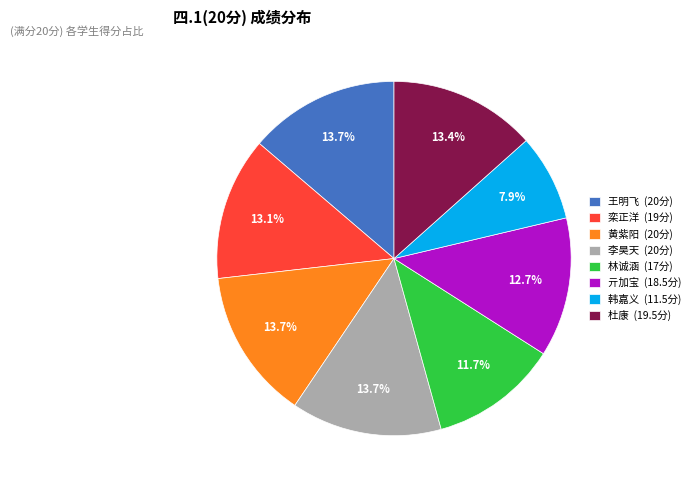

Which slice is the smallest?

韩嘉义 (11.5分)